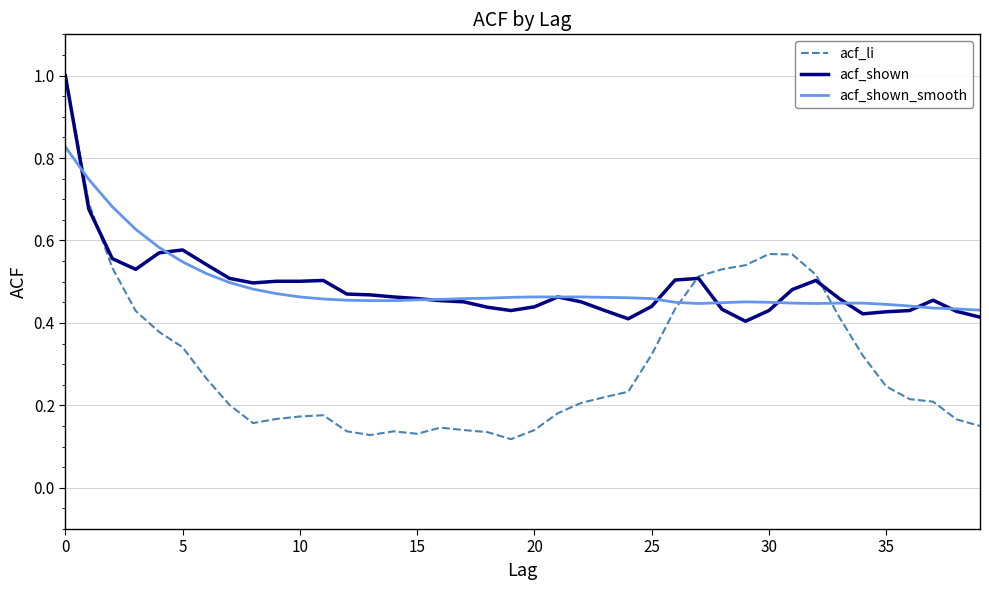

How many intersections are there between acf_li and acf_shown_smooth?

3